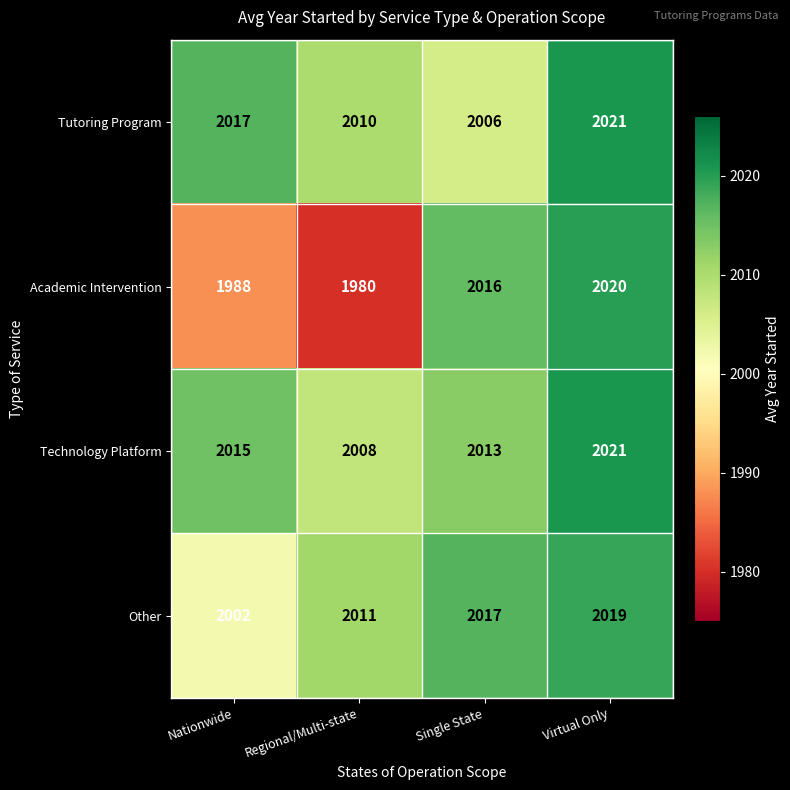

Which series has the largest total across all categories?

Technology Platform